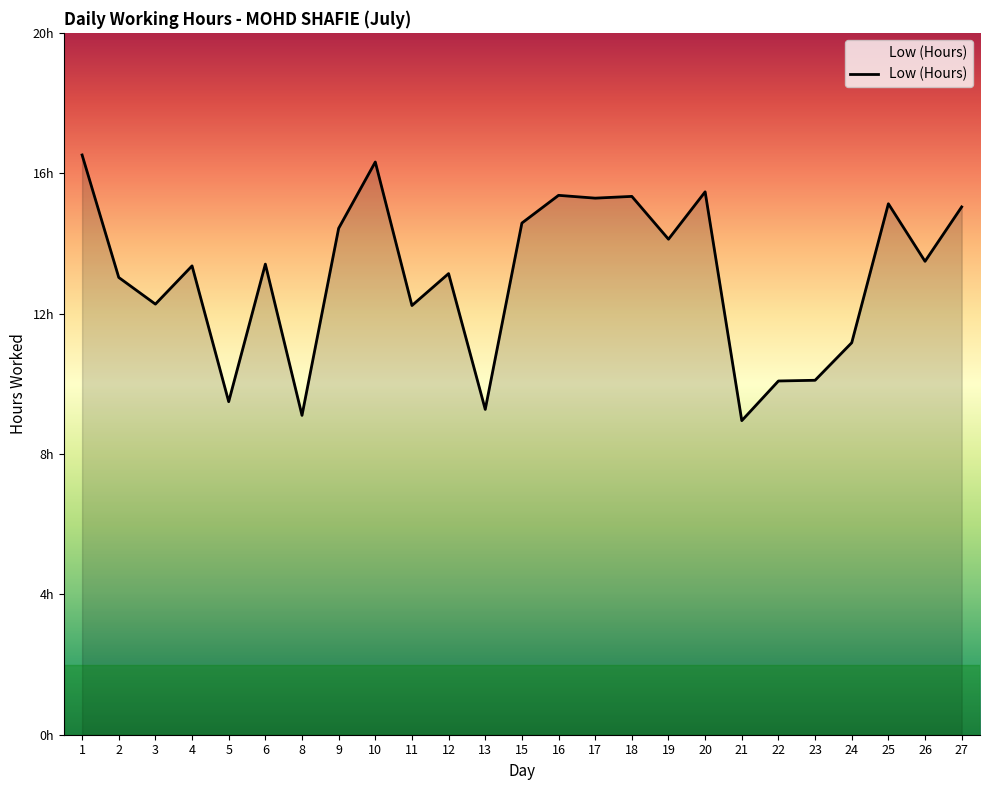

Where is the first local minimum?

3